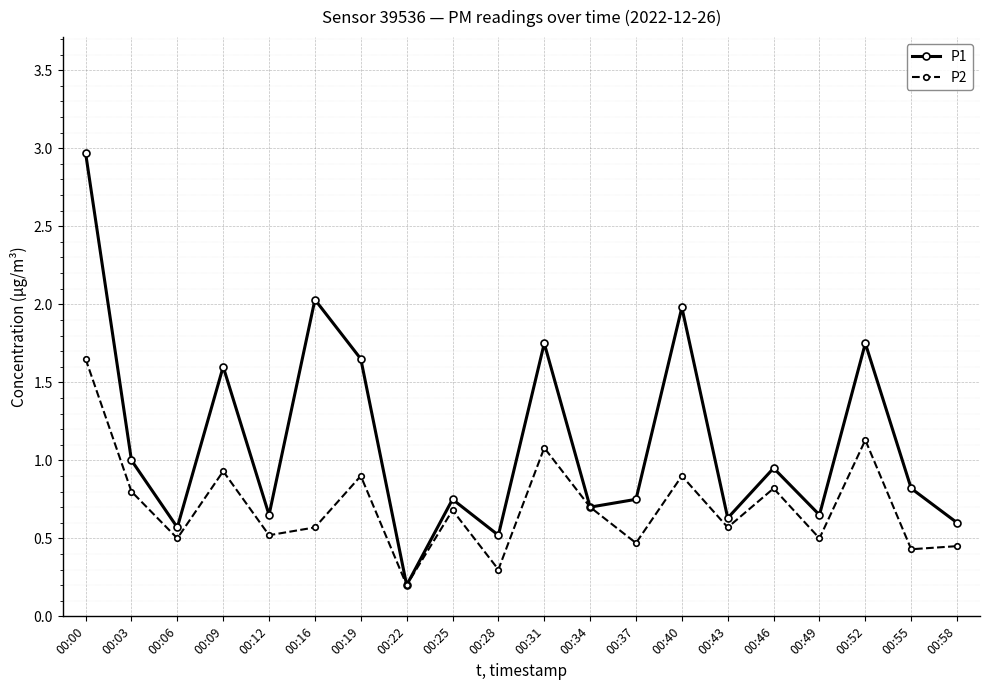

Rank the series by their maximum value, from highest to lowest.

P1, P2